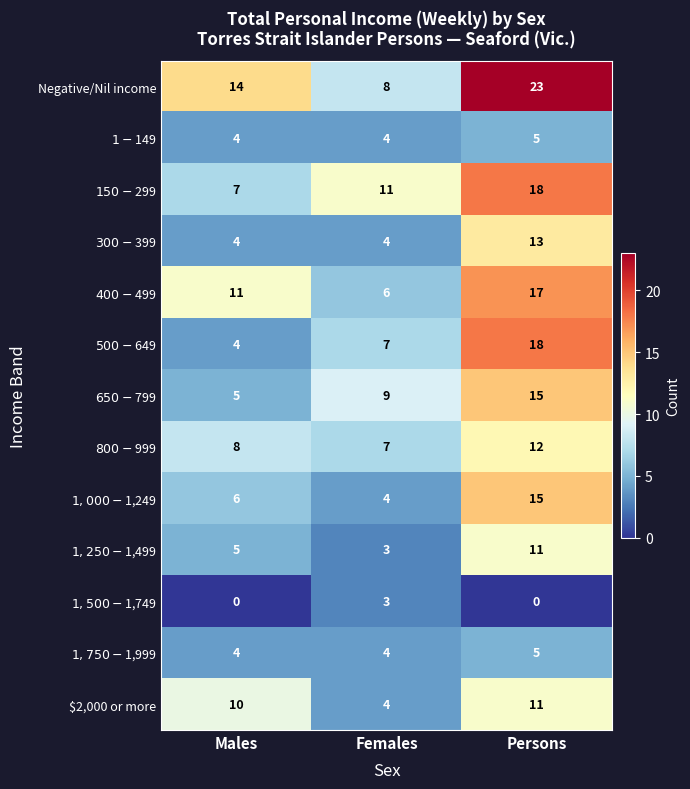

What is the greatest value displayed?

23